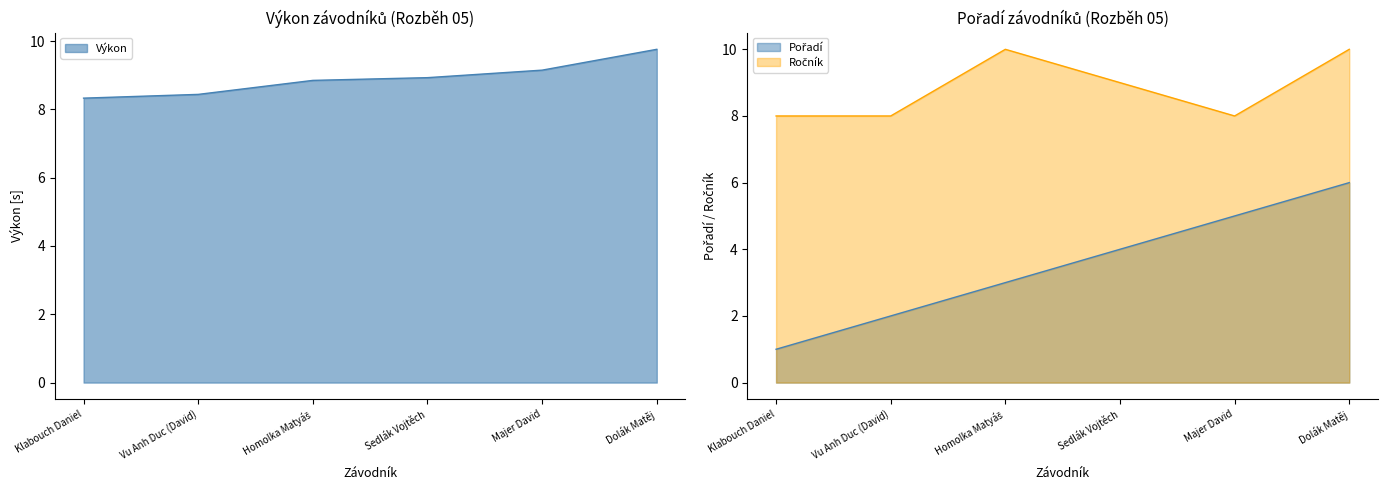

Is the value of Ročník at Klabouch Daniel greater than the value of Pořadí at Dolák Matěj?

Yes